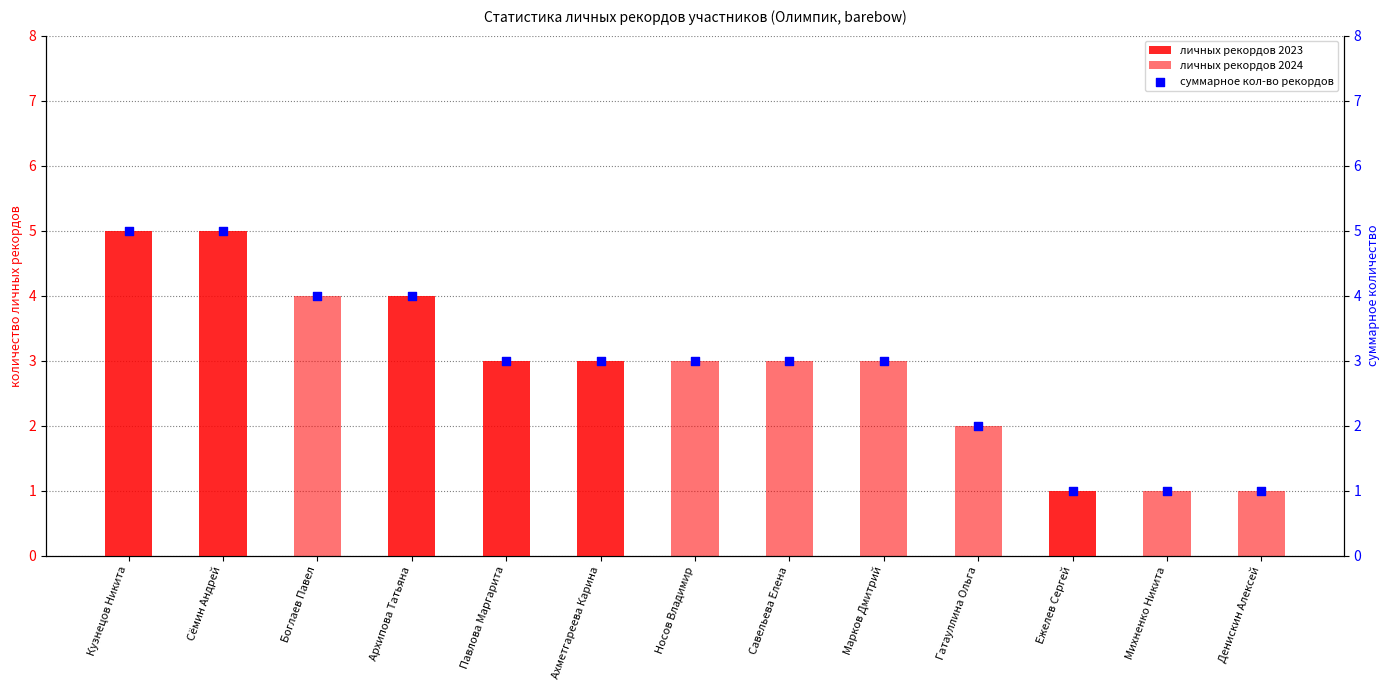

Which series has the widest spread of Y values?

личных рекордов 2023